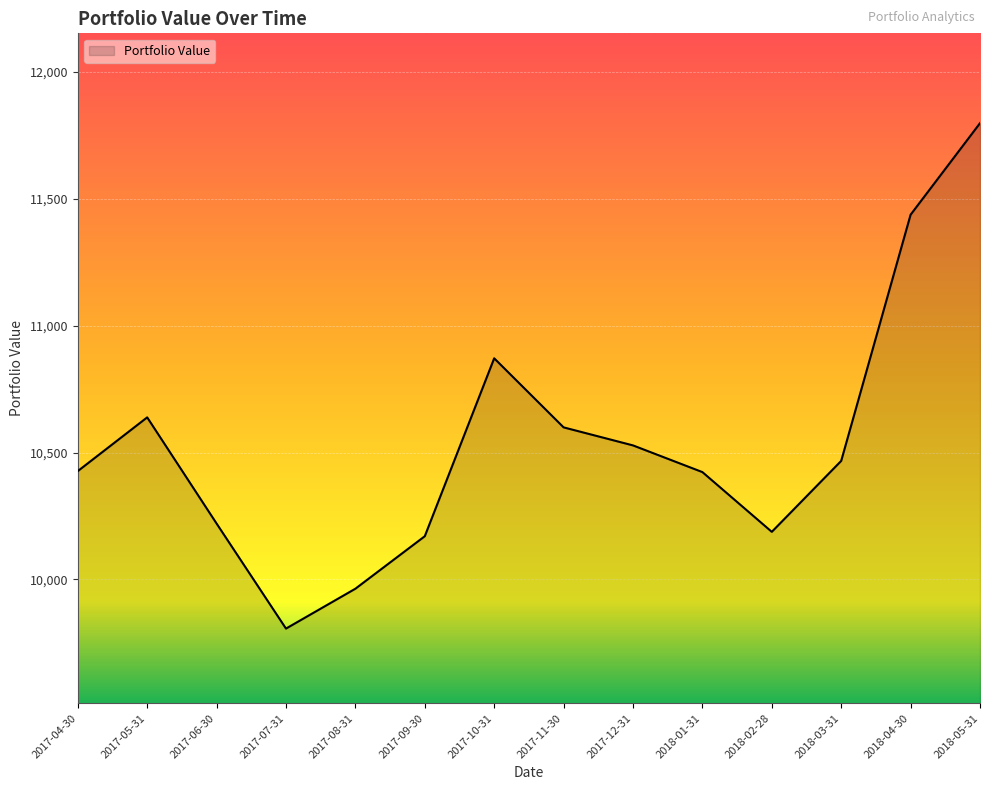

What is the approximate value at 2017-08-31?

9963.5